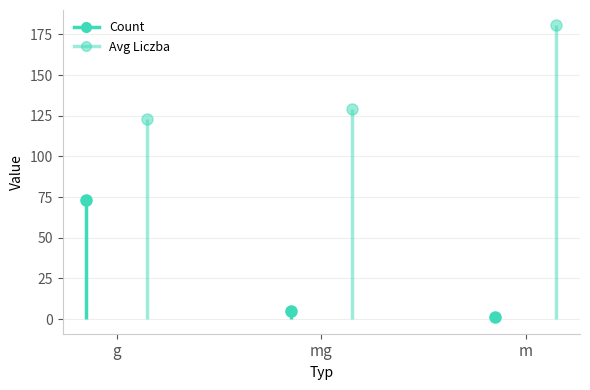

What are all the series names shown in the legend?

Count, Avg Liczba